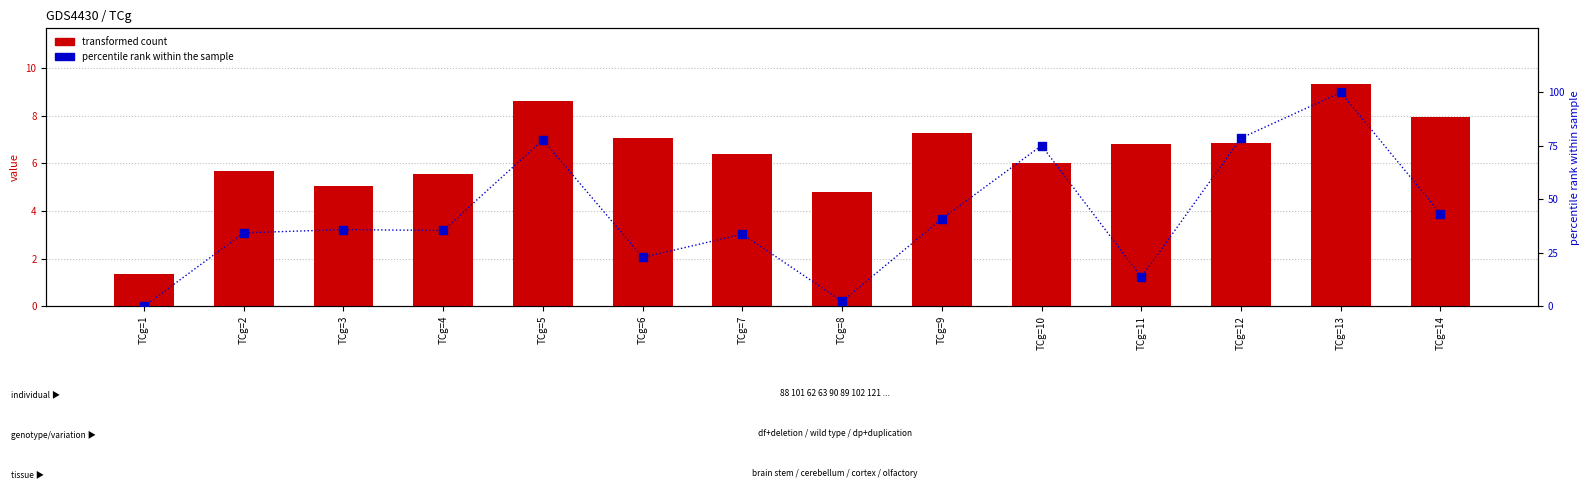

Is the value of transformed count (Èµ-1) at TCg=6 greater than the value of percentile rank (Èµ-3) at TCg=11?

No